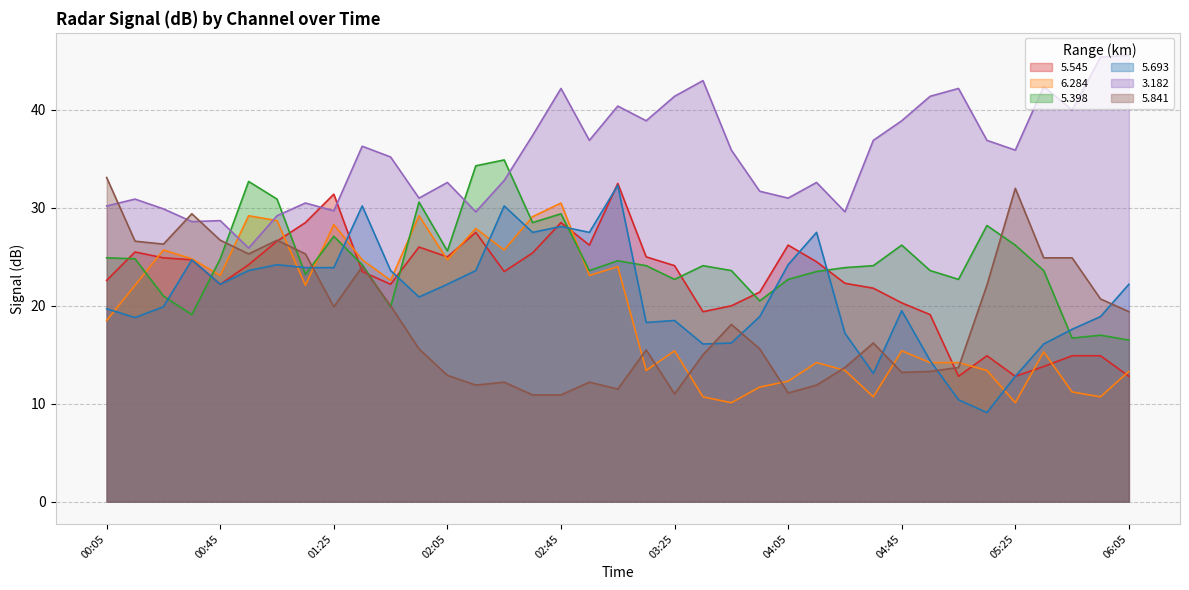

True or false:   3.182 has more than 1 interior local peaks.

True